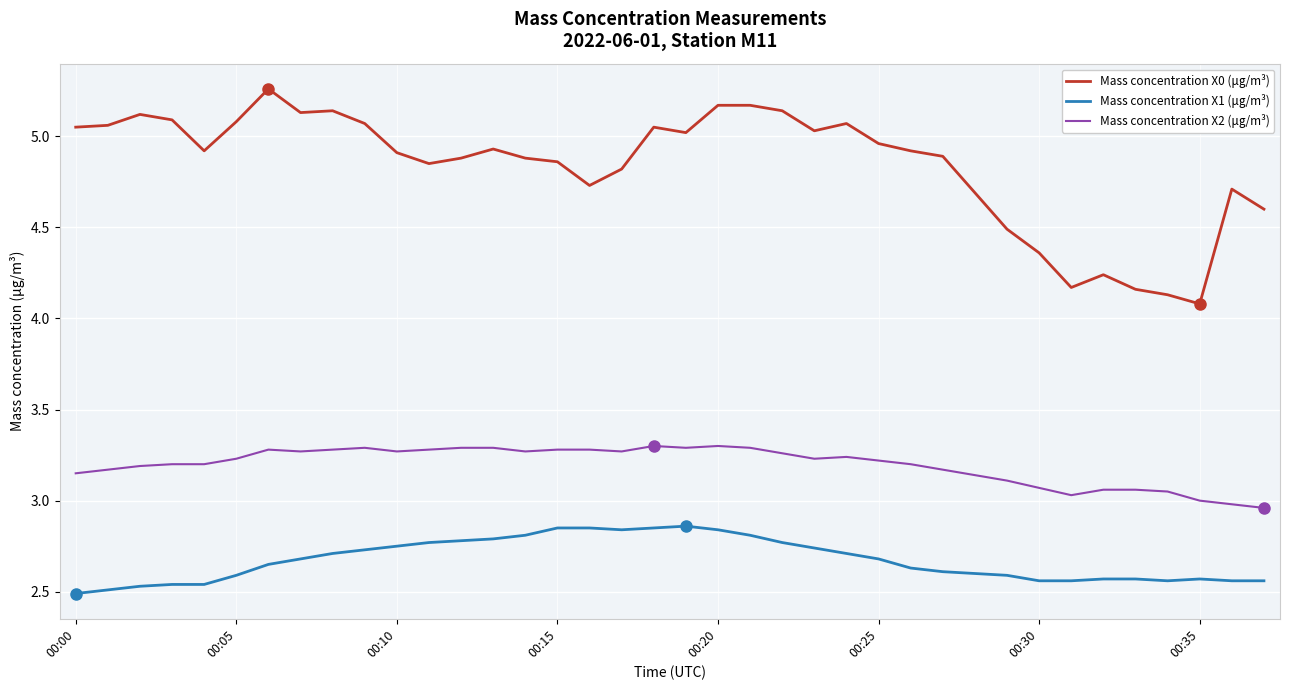

Which series has the largest total across all categories?

Mass concentration X0 (μg/m³)